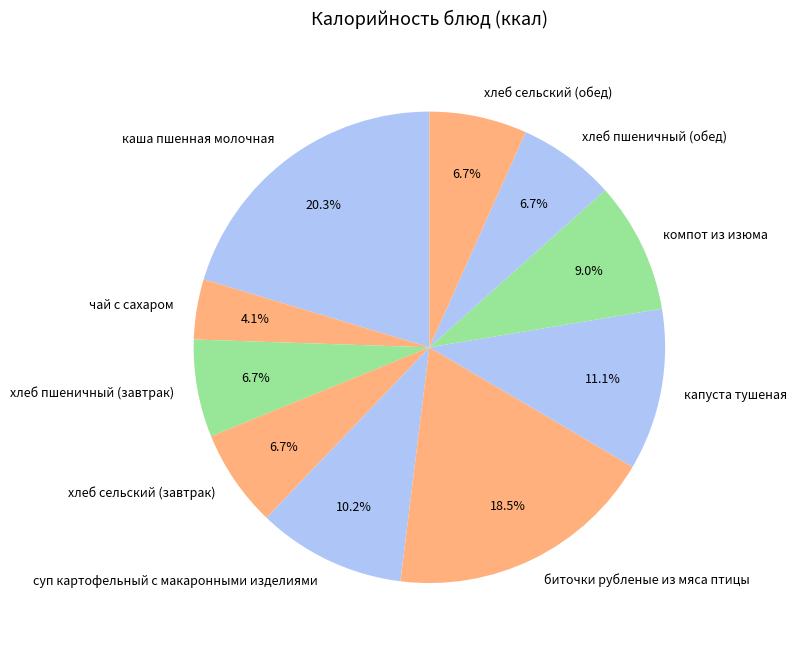

True or false: хлеб сельский (обед) accounts for 7% of the total.

True